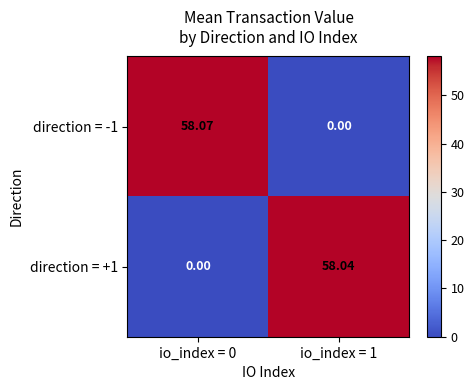

How many series are shown in this chart?

2